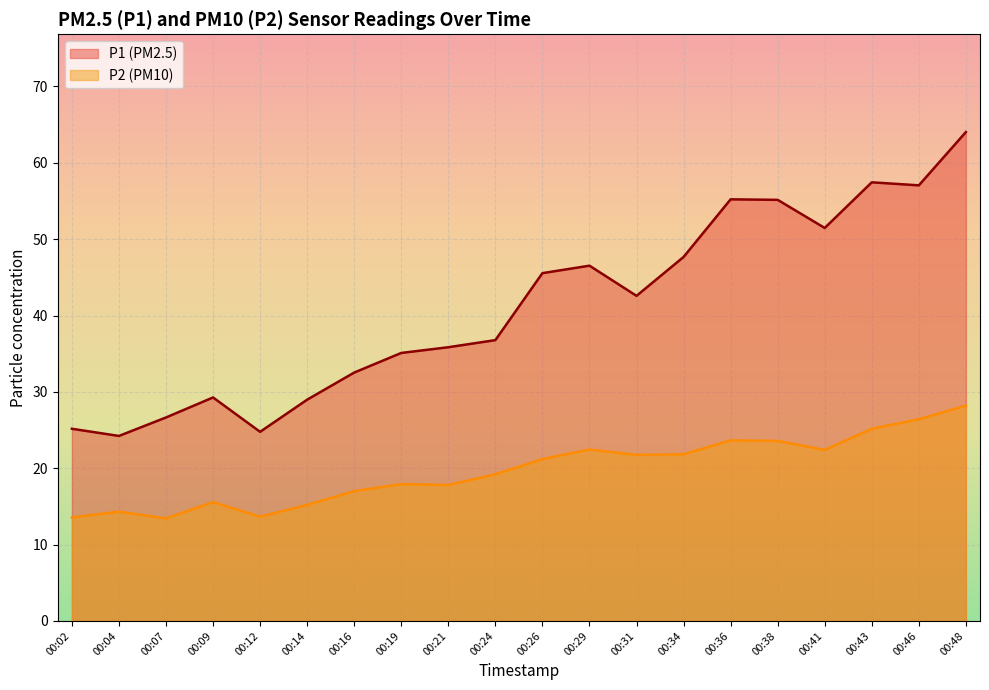

Where is the first local maximum for P1?

00:09